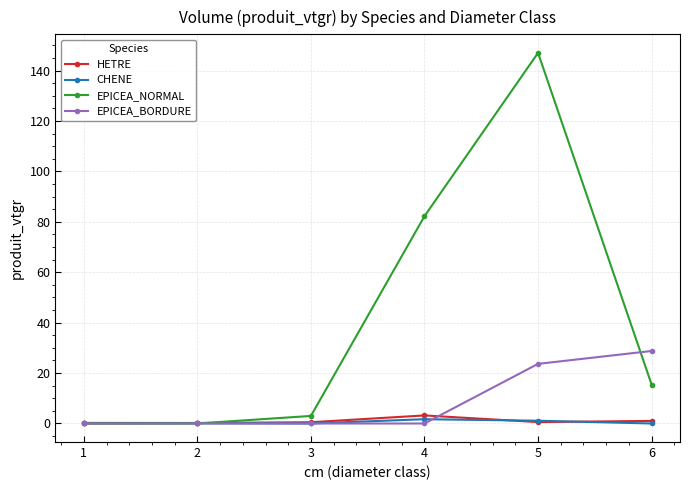

What is the highest value of the EPICEA_NORMAL series?

147.1